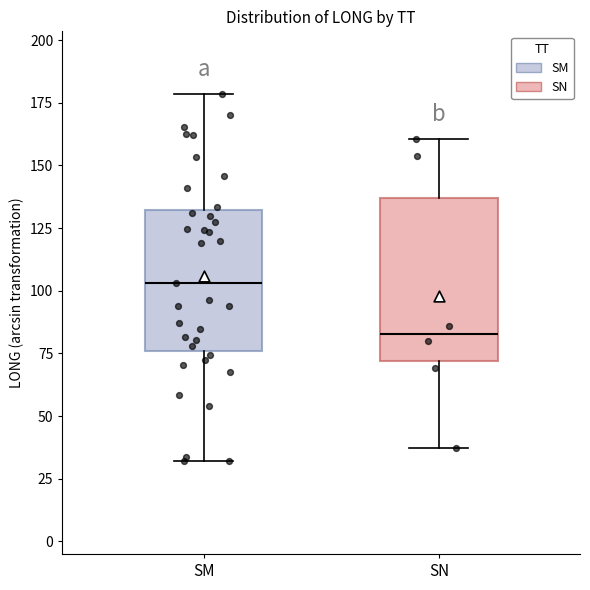

Reading left to right, transcribe this box plot: for each box, give where its median line is, the range the box spans, and where its two whiskers end, as read against the y-axis. The values are not printed on the chart, so give them approximately, as read against the axis.

SM: median 105, box 75 to 130, whiskers 30 to 180
SN: median 85, box 70 to 135, whiskers 35 to 160